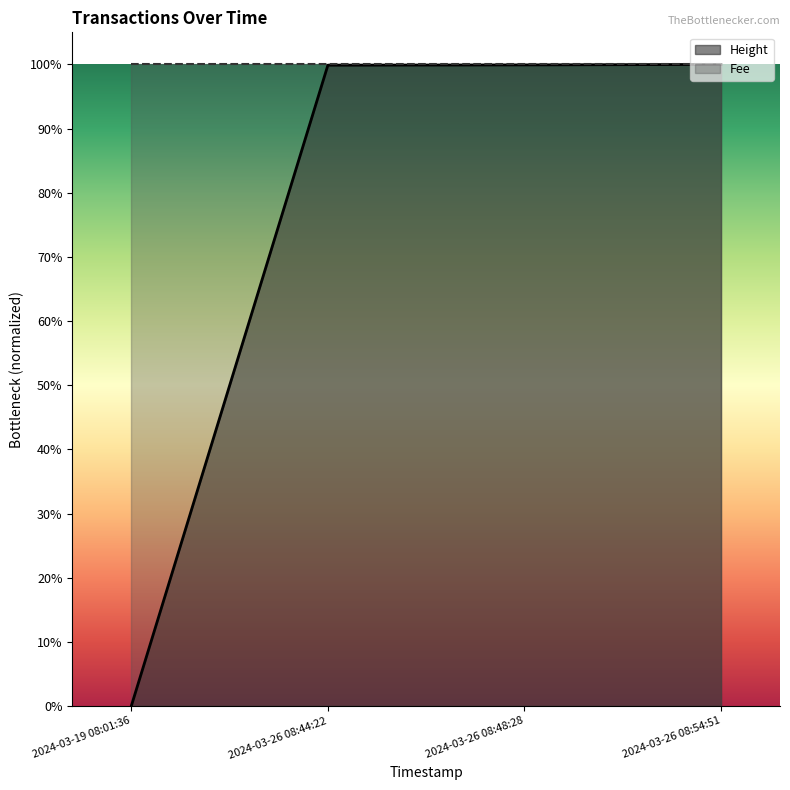

What is the label of the 2nd point from the right?

2024-03-26 08:48:28